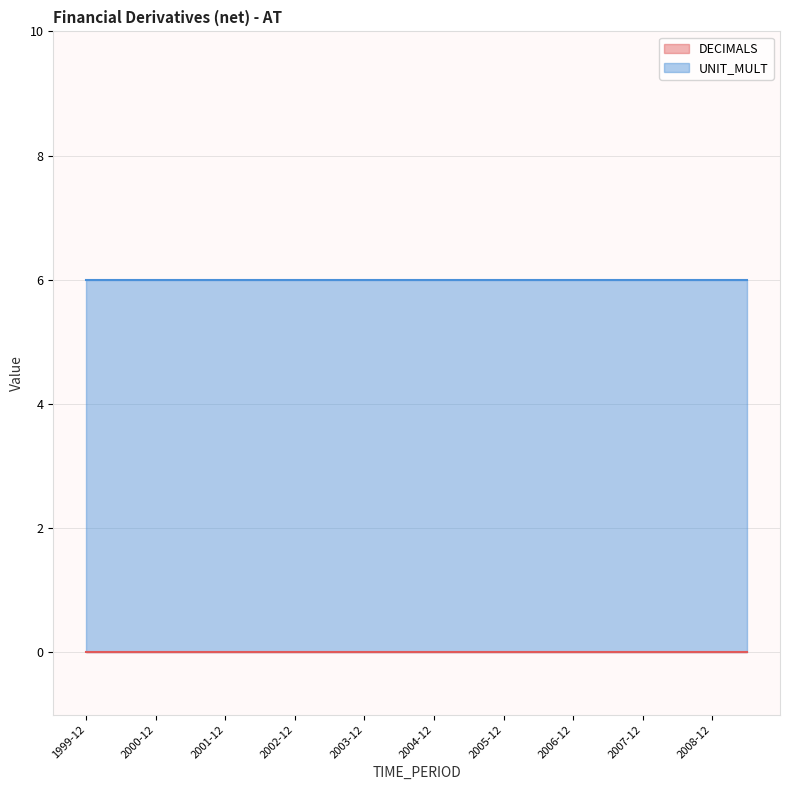

At how many categories does at least one series exceed 2?

20